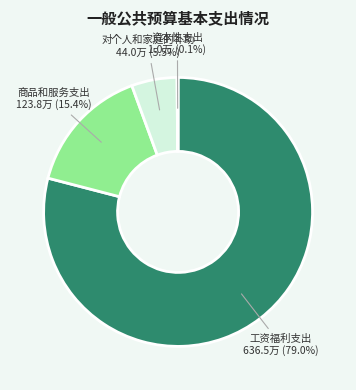

How much of the chart is everything except 商品和服务支出?

84.6%